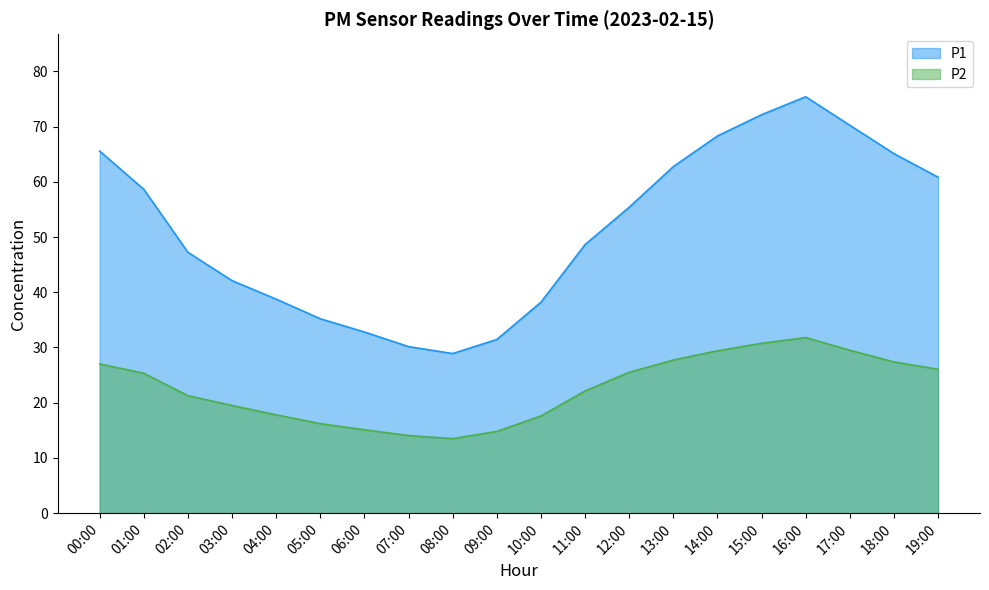

At which label does P1 reach its peak?

16:00